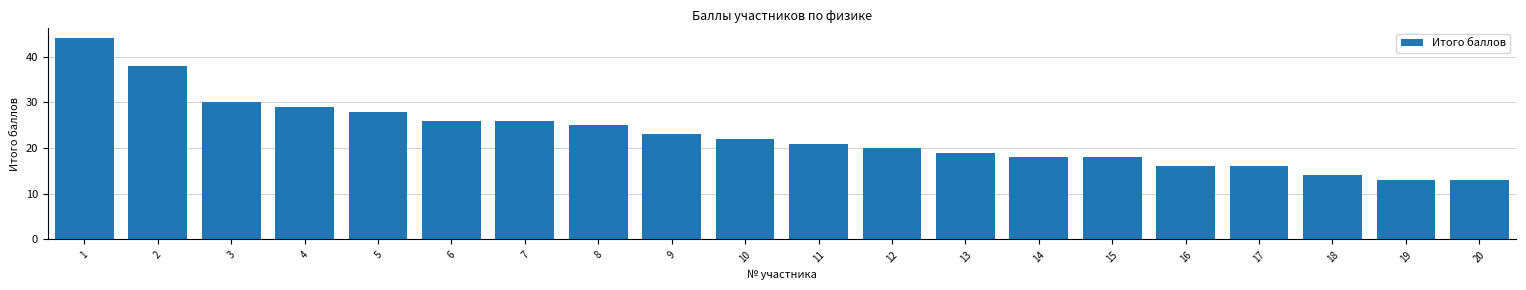

What is the ratio of the value at 9 to the value at 17?

1.4